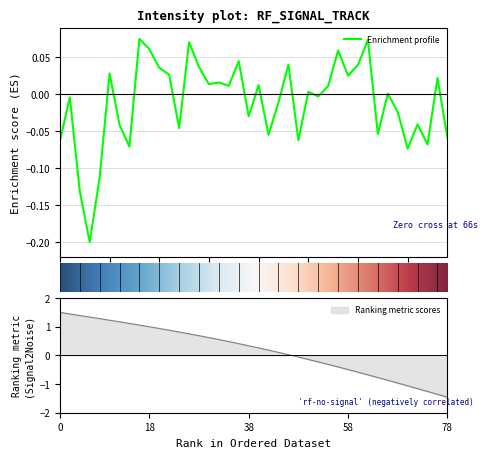

At which label is the value closest to 0?

33